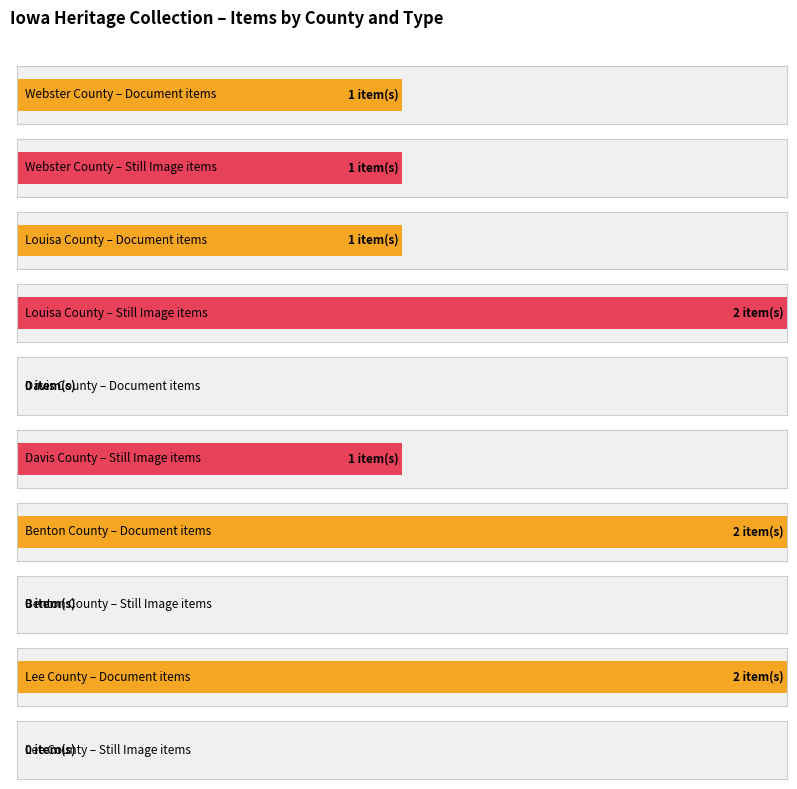

Between Davis County and Lee County, which series saw the biggest shift?

Document